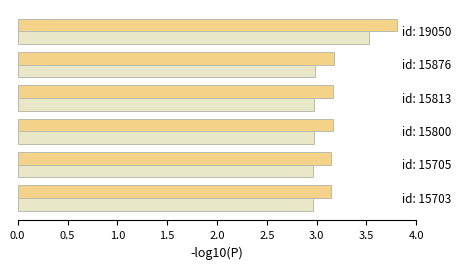

What is the minimum value shown in the chart?

3.0